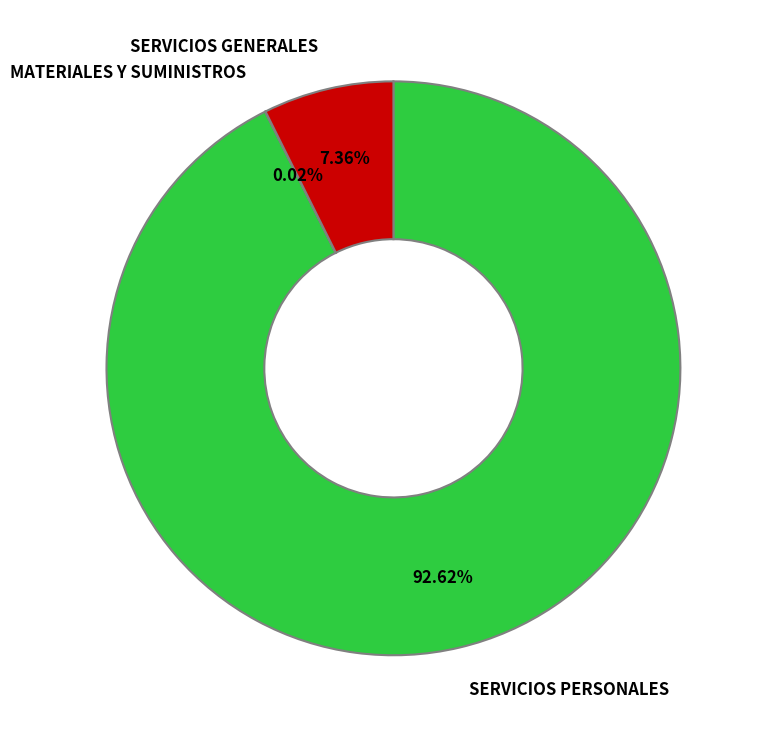

What percentage is the SERVICIOS GENERALES slice, to the nearest percent?

7%